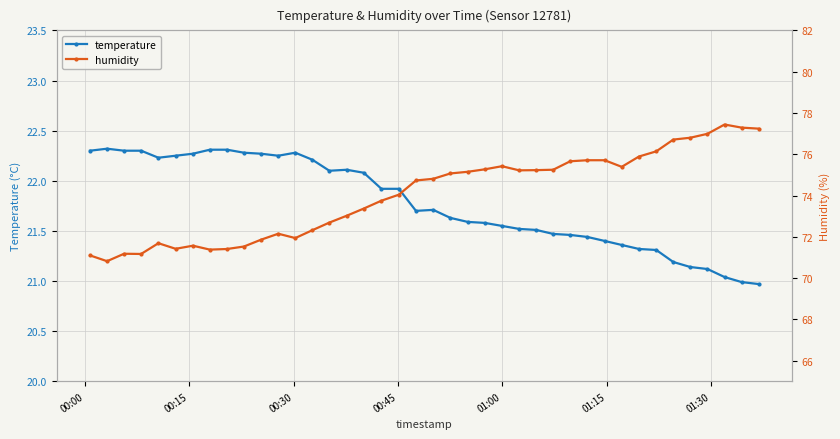

True or false: temperature has more than 1 interior local peaks.

True